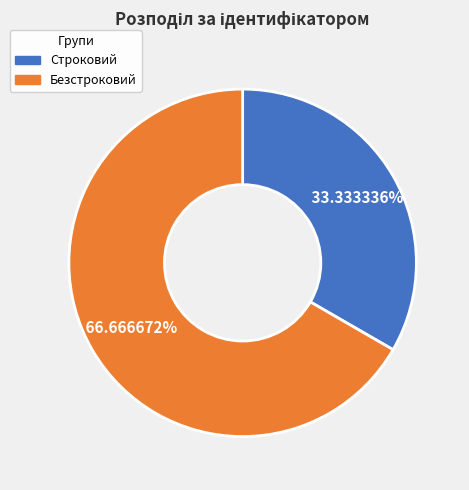

Between Строковий and Безстроковий, which is larger?

Безстроковий